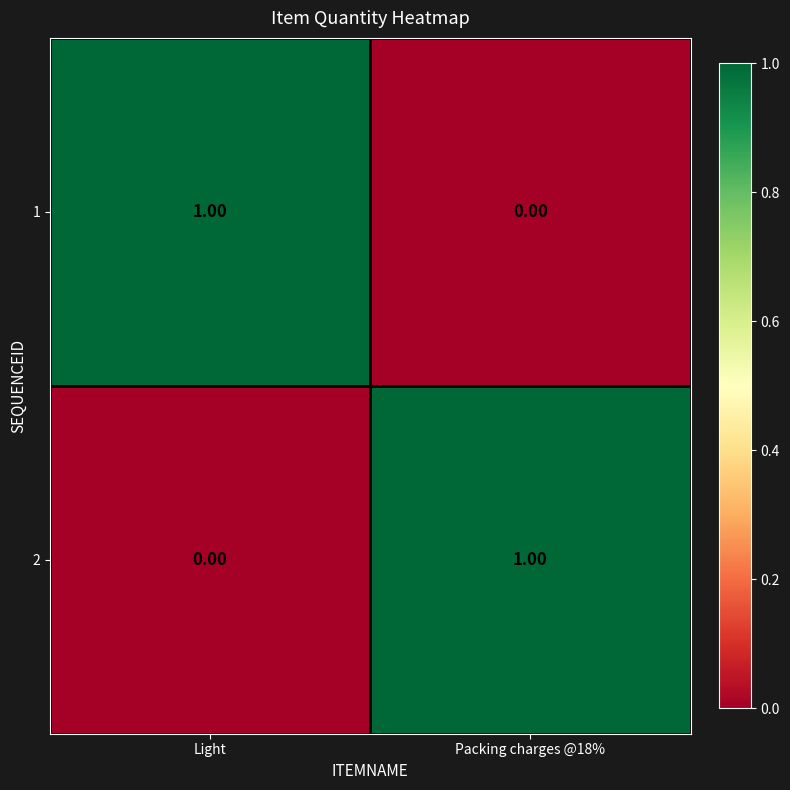

What is the total value across all series at Packing charges @18%?

1